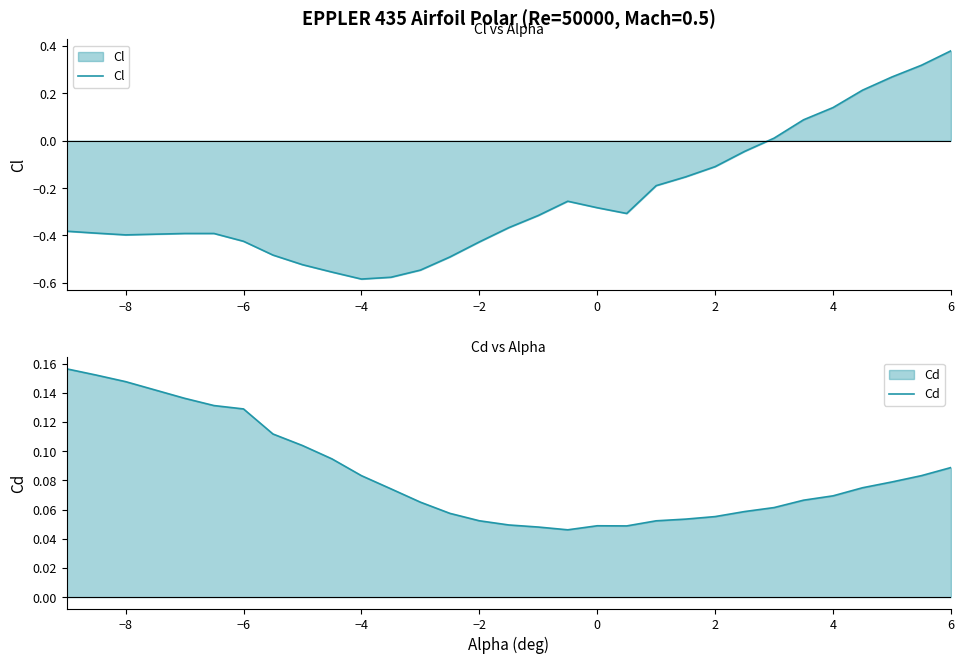

Which category has the highest value in the Cl series?

6